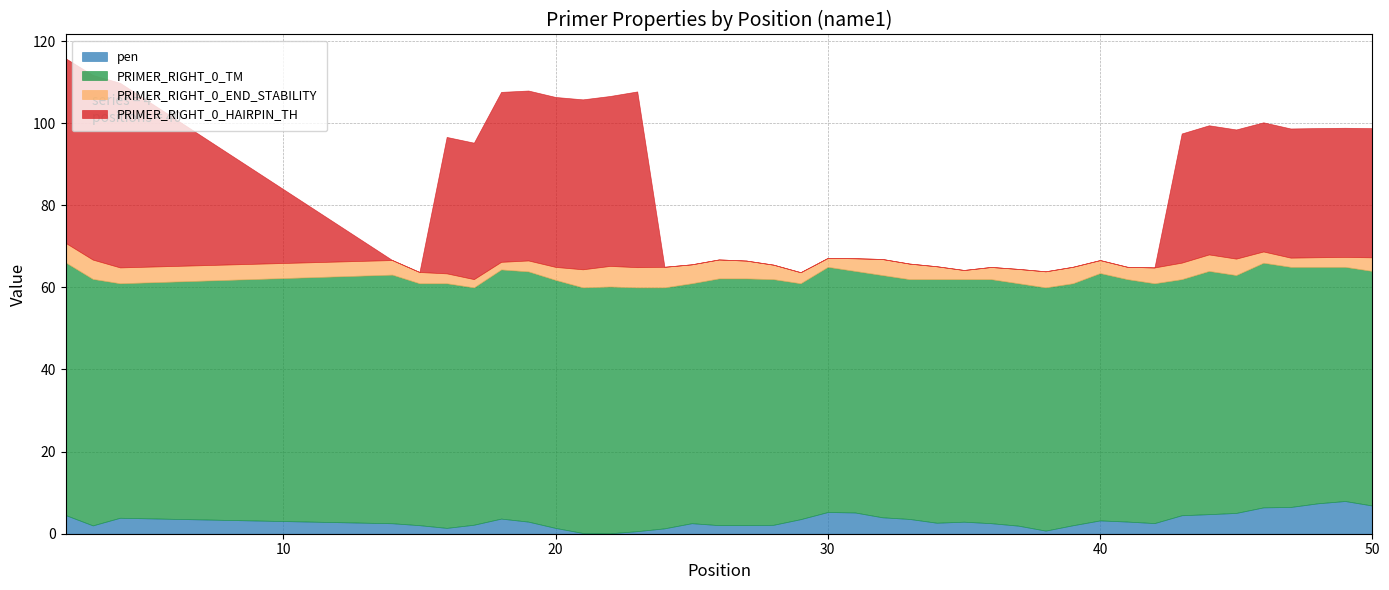

What are all the series names shown in the legend?

pen, PRIMER_RIGHT_0_TM, PRIMER_RIGHT_0_END_STABILITY, PRIMER_RIGHT_0_HAIRPIN_TH